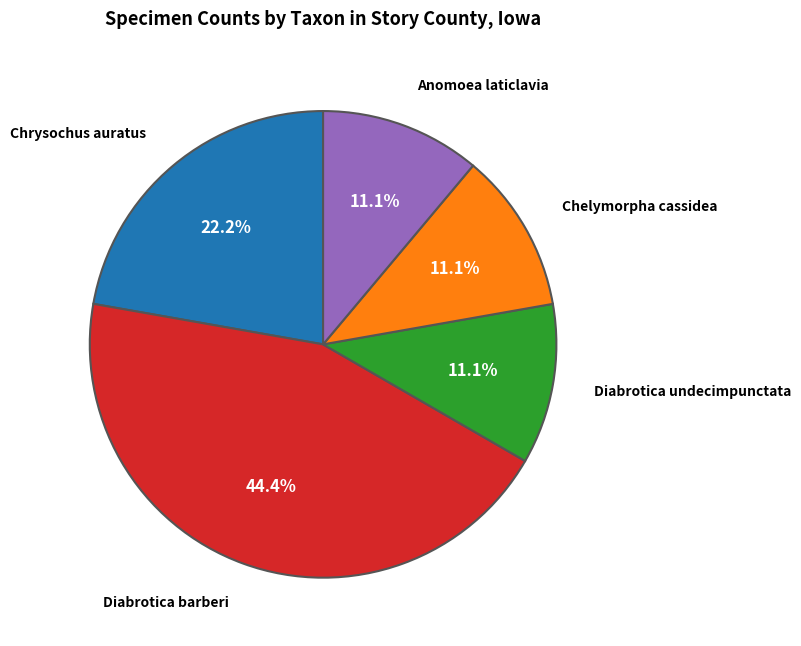

Is there any slice that represents more than half of the pie?

No